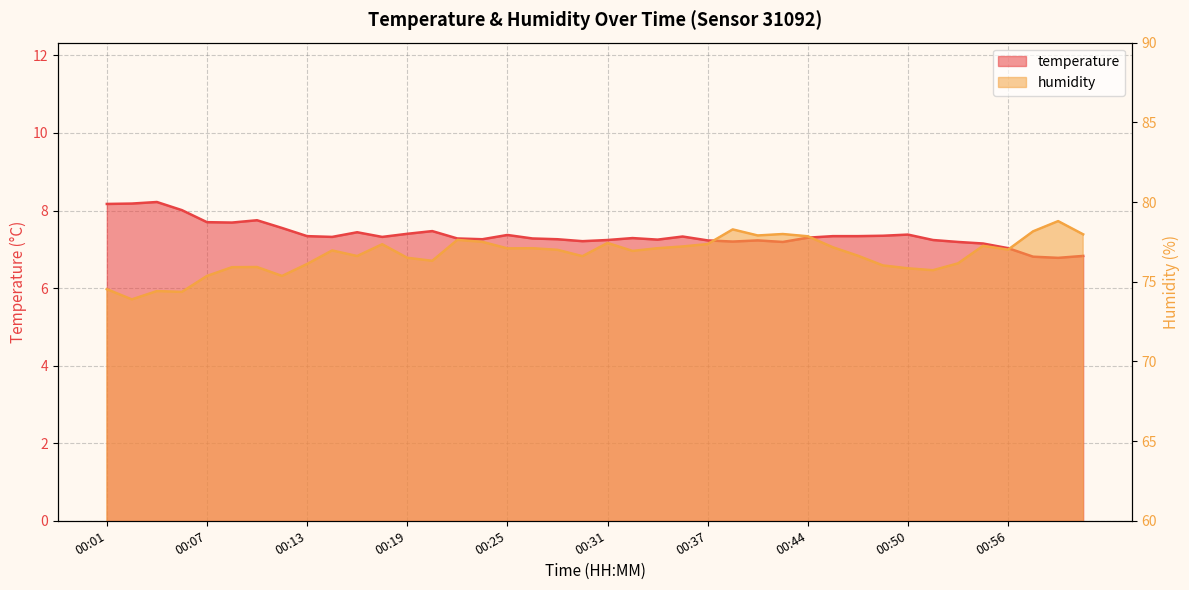

In humidity, how many points are lower than both neighbors (excluding endpoints)?

11